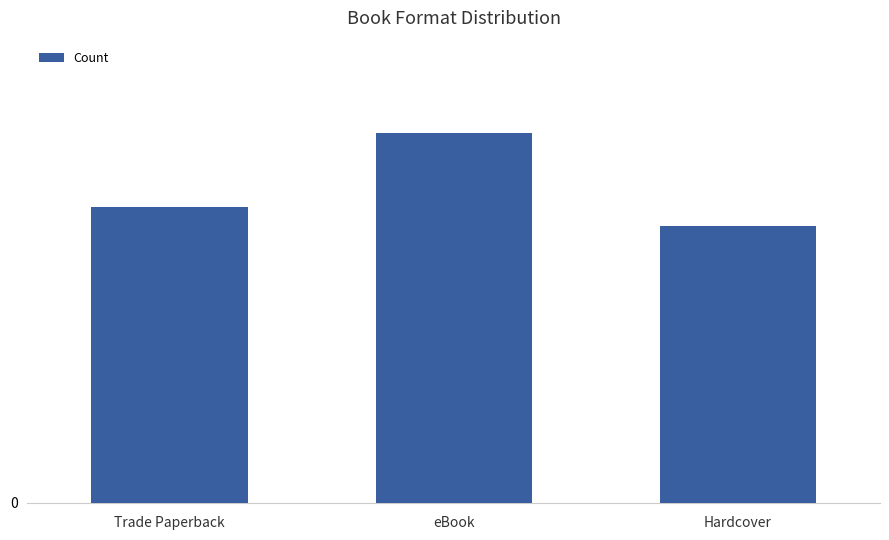

How many series are shown in this chart?

1